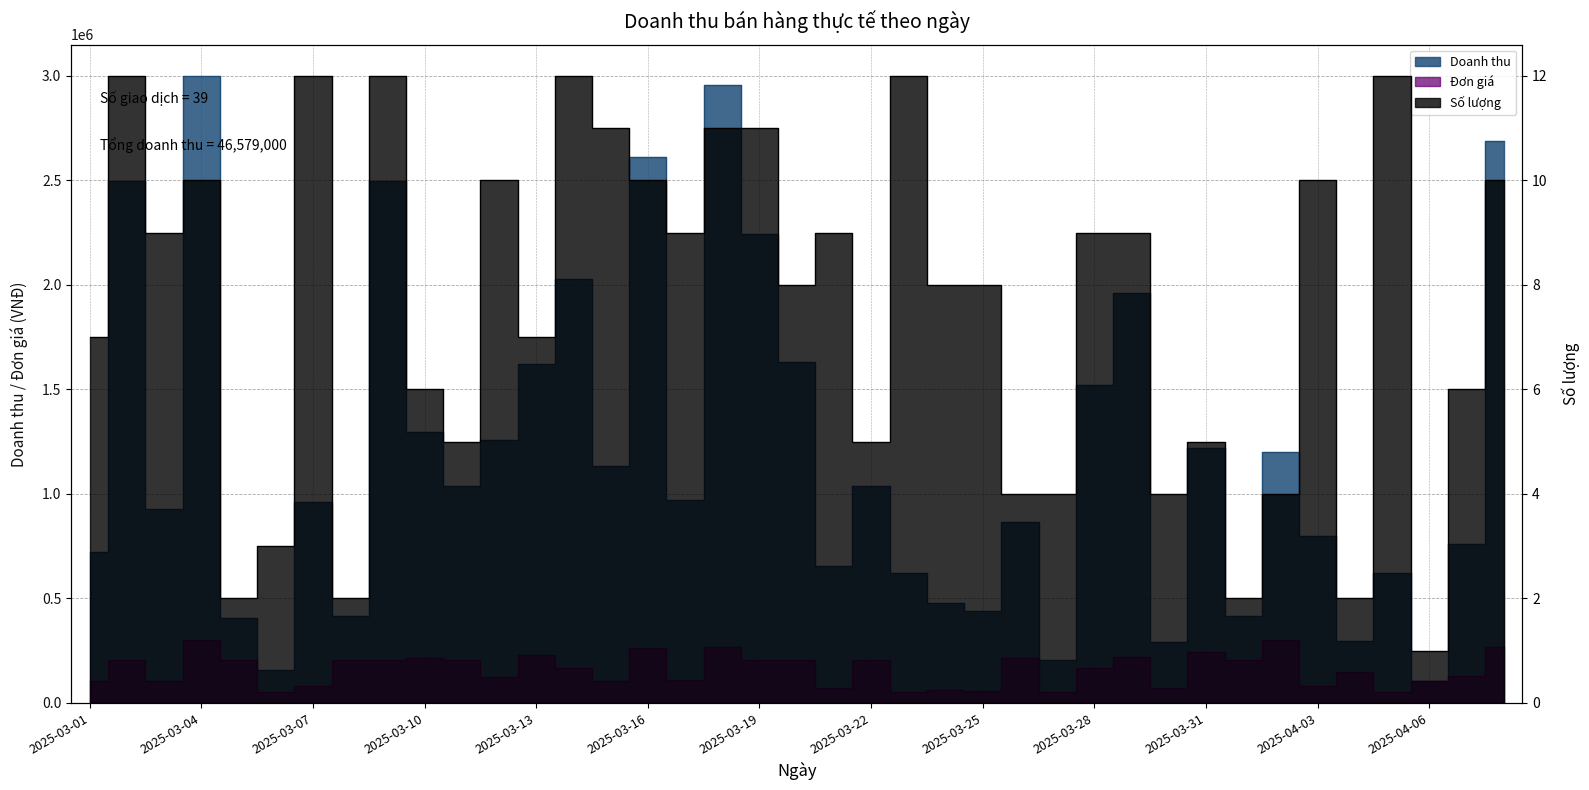

Where is Số lượng nearest to the value 6?

2025-03-10